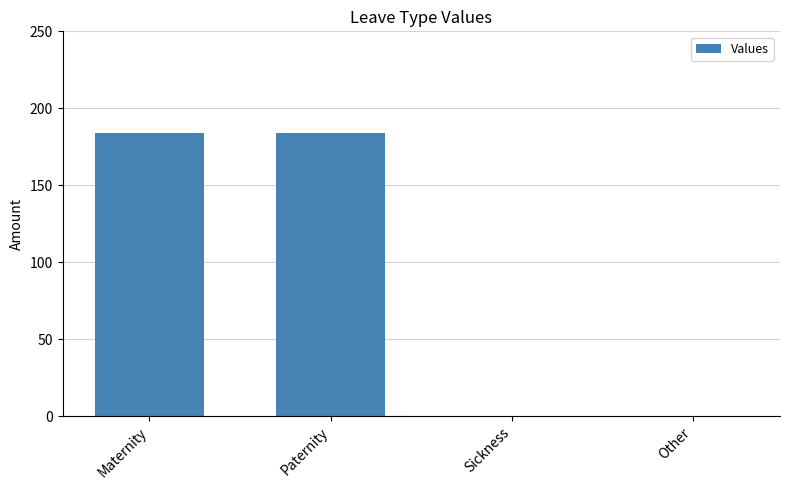

What is the change in value from Paternity to Sickness?

-184.0